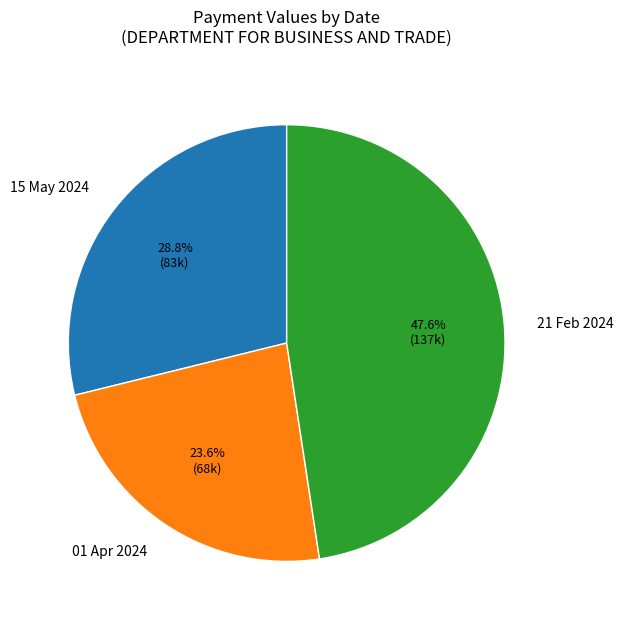

What percentage is the 15 May 2024 slice, to the nearest percent?

29%